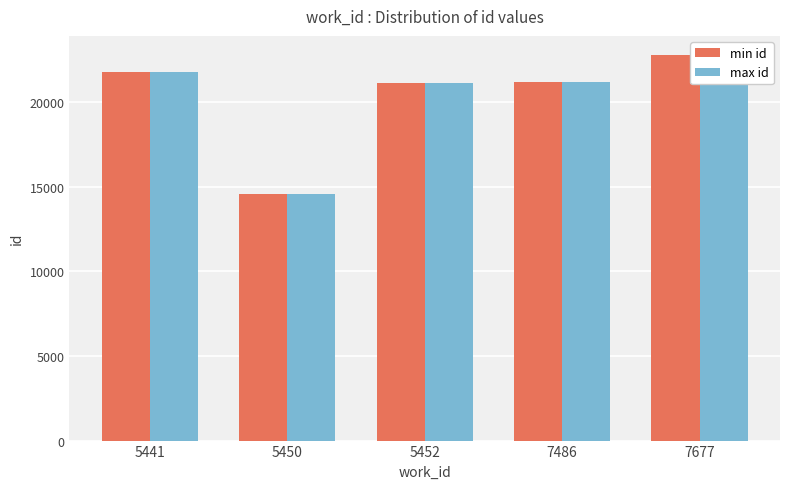

What value does the min id series have at 5452, to the nearest 50?

21100